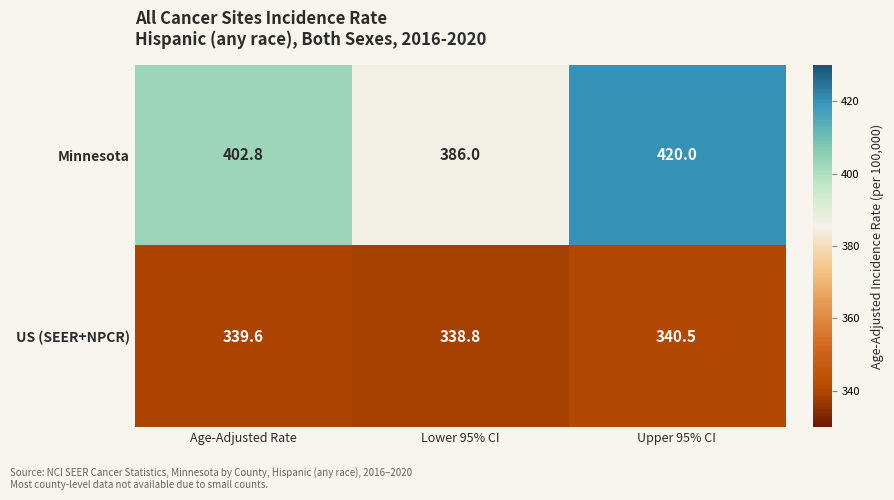

At which label does US (SEER+NPCR) first exceed 339?

Age-Adjusted Rate